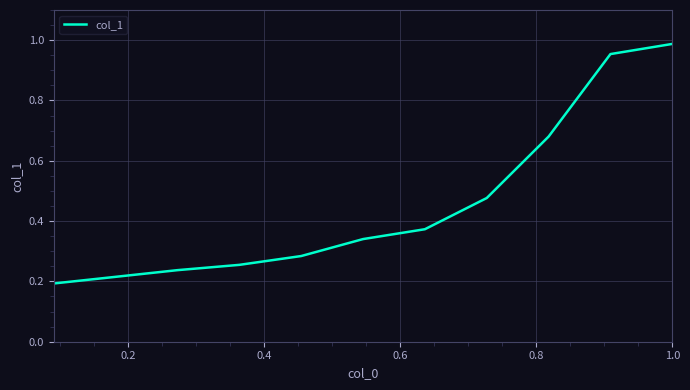

What is the difference between the maximum and minimum values?

0.8